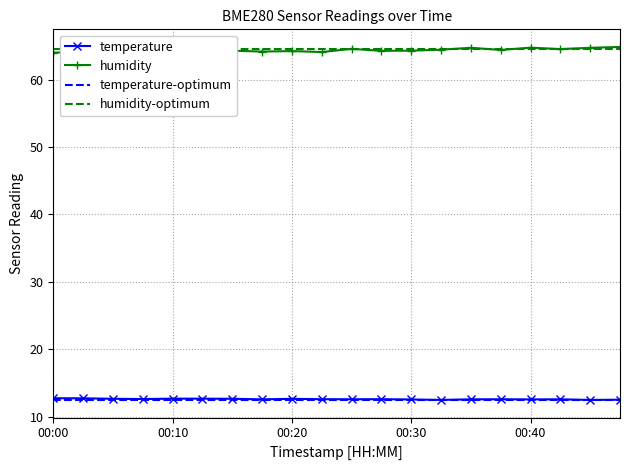

The temperature series shows 12.8 at 00:00. True or false?

True